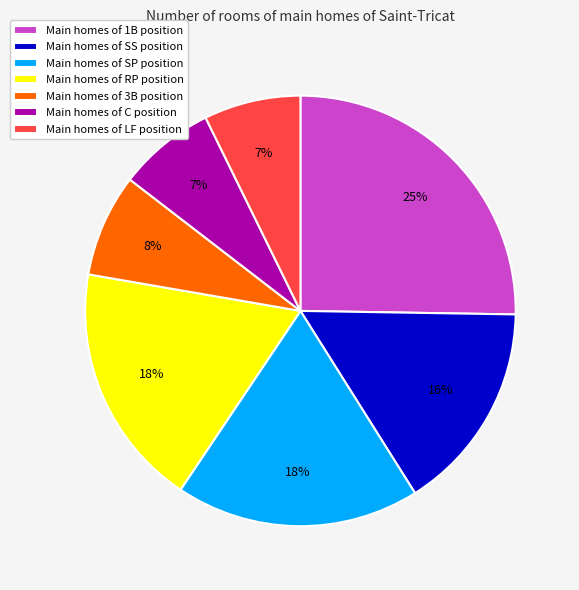

Does any single category account for the majority?

No